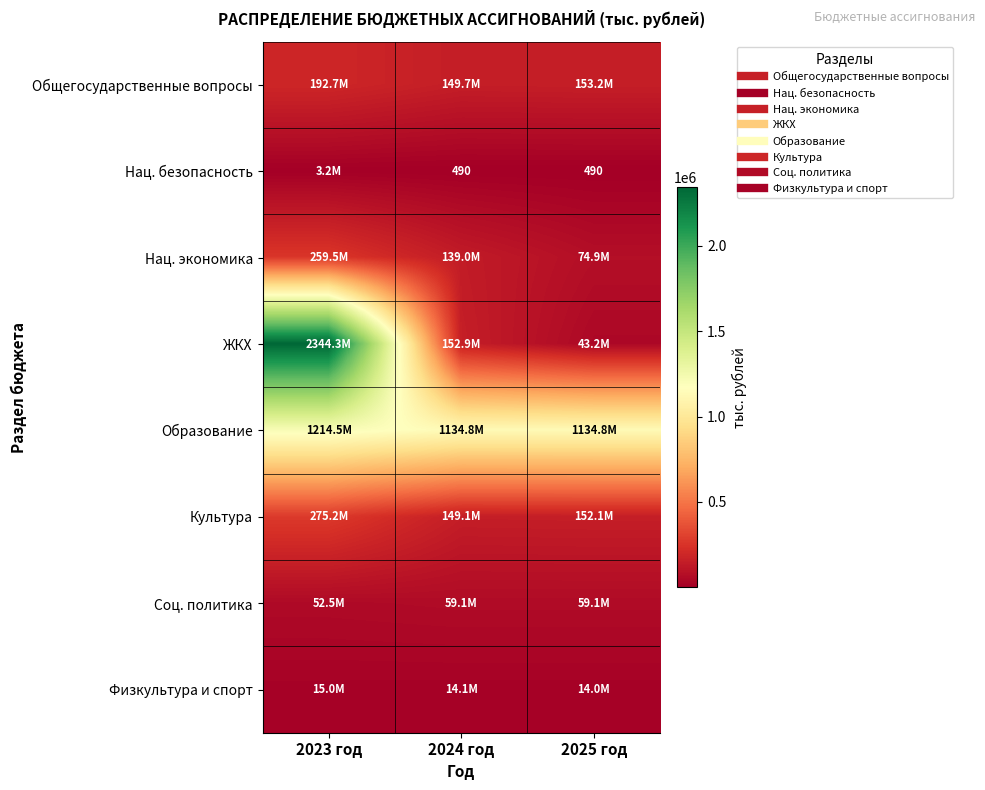

Between 2024 год and 2025 год, which series saw the biggest shift?

ЖКХ